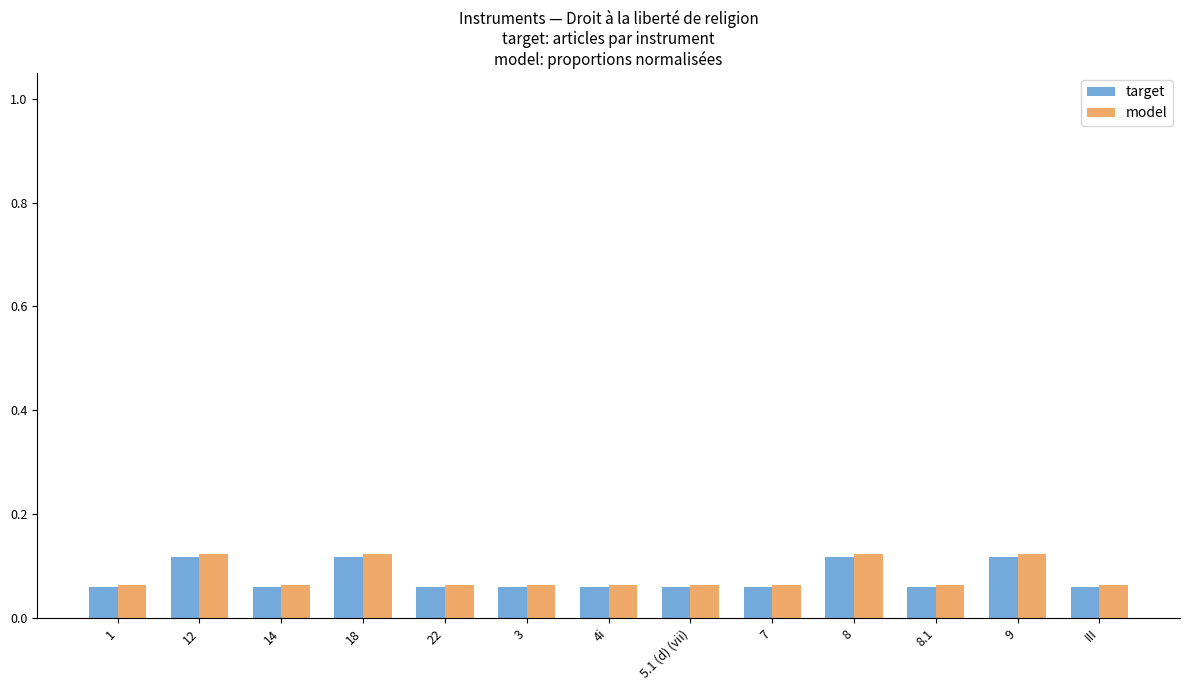

What is the sum of all model values?

1.1